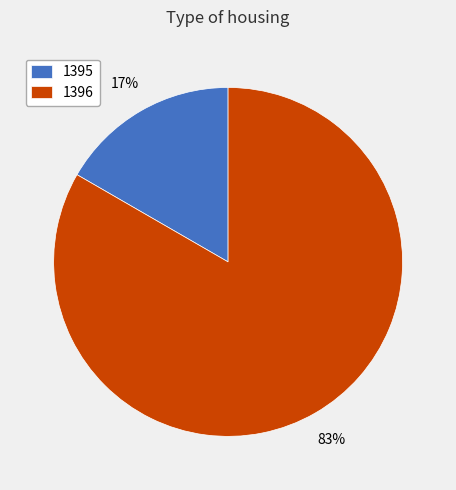

Which has a higher value, 1396 or 1395?

1396